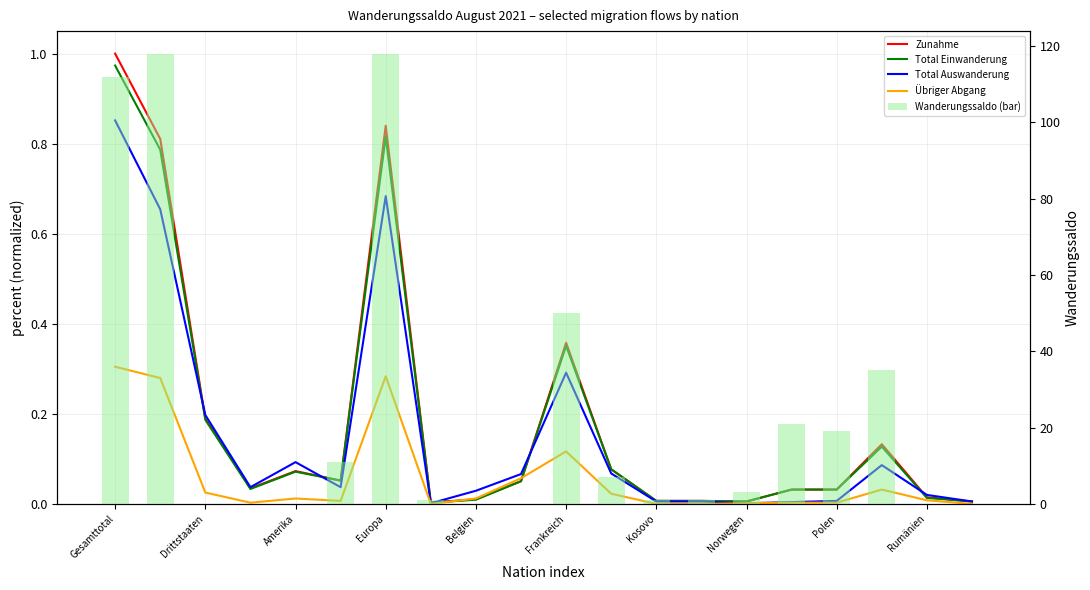

The Übriger Abgang series shows 0.0 at Frankreich. True or false?

False